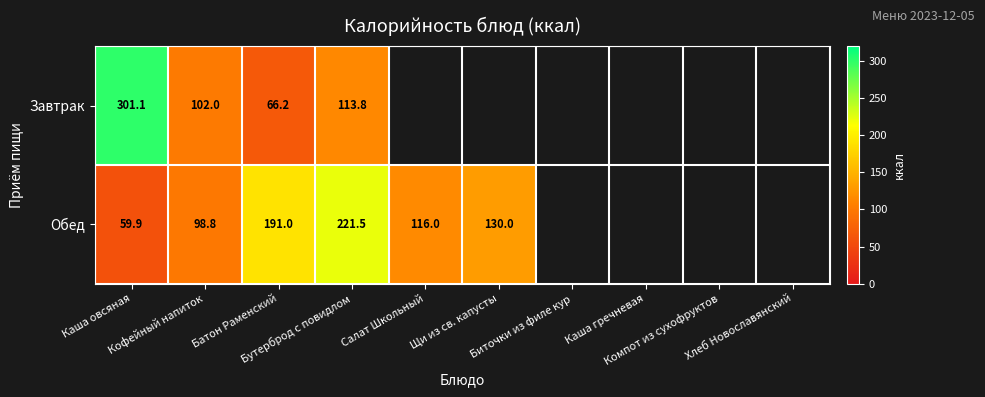

Which category has the highest value in the Обед series?

Бутерброд с повидлом